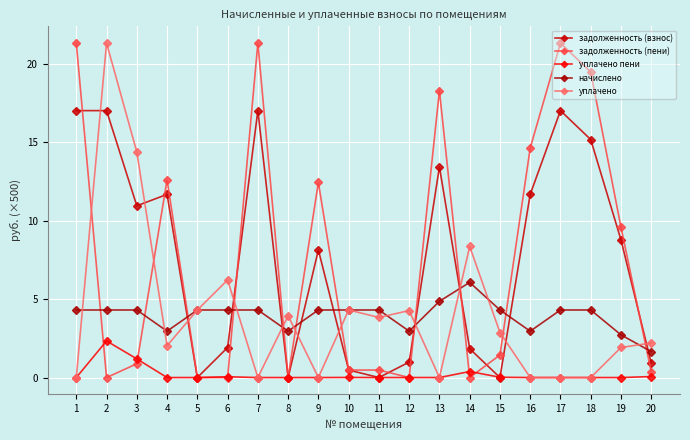

The задолженность (пени) series shows 4.5 at 19. True or false?

False